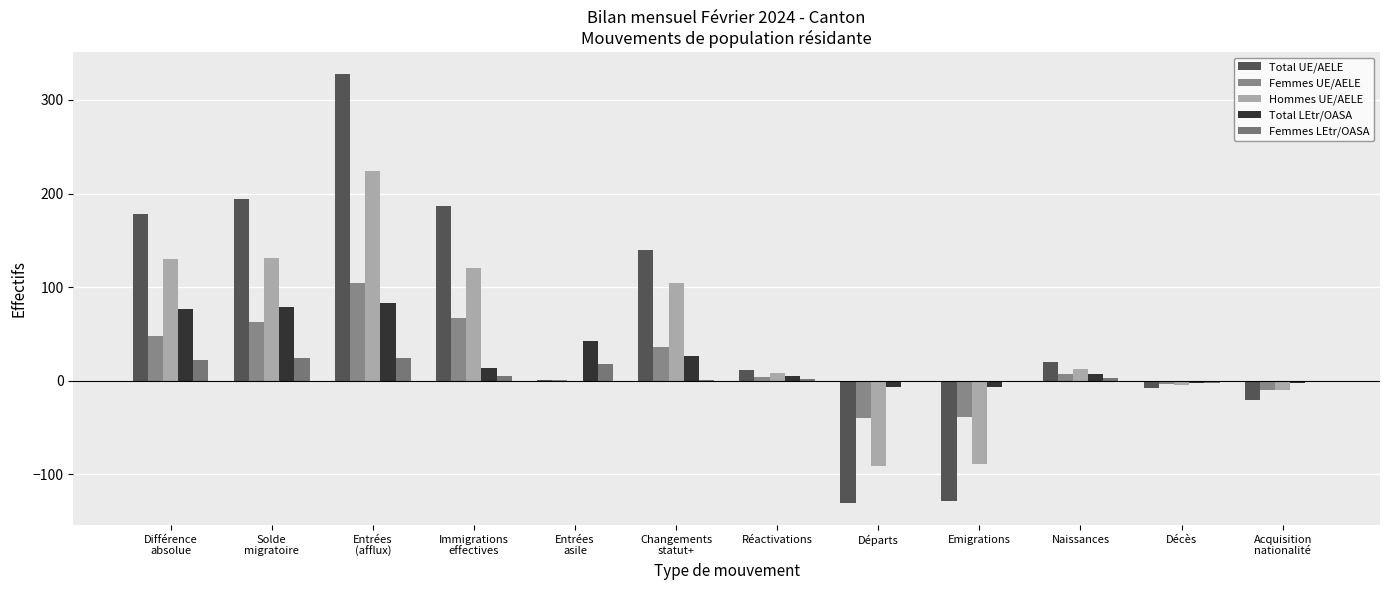

How many groups of bars are there?

12